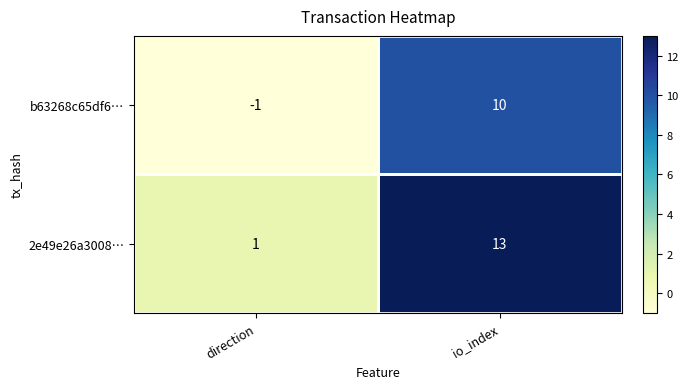

Which series has the largest total across all categories?

2e49e26a3008…